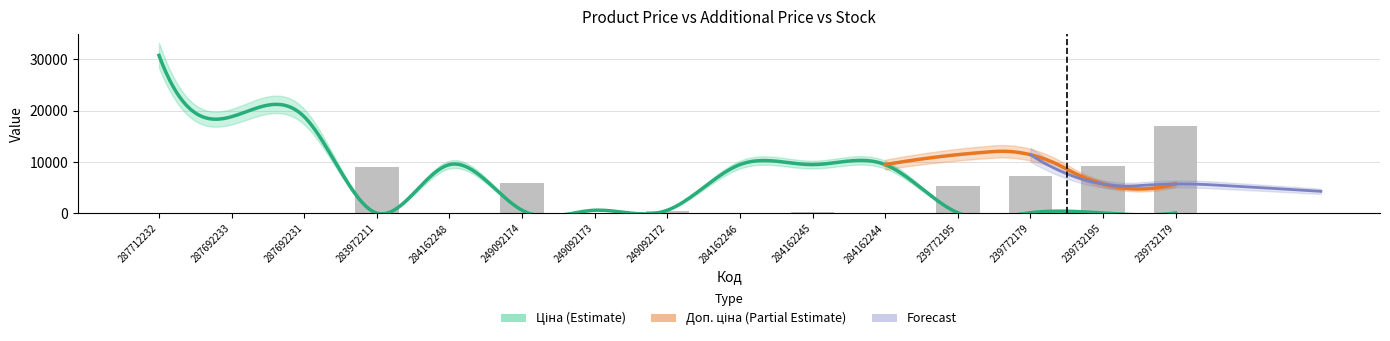

Count the number of data series in this chart.

3